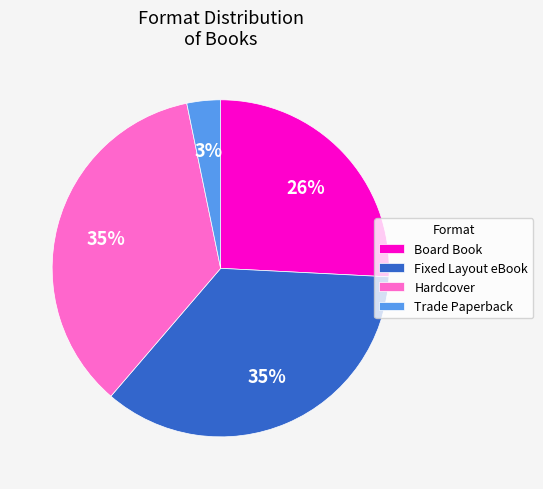

Is it true that Hardcover is 19% of the pie?

False